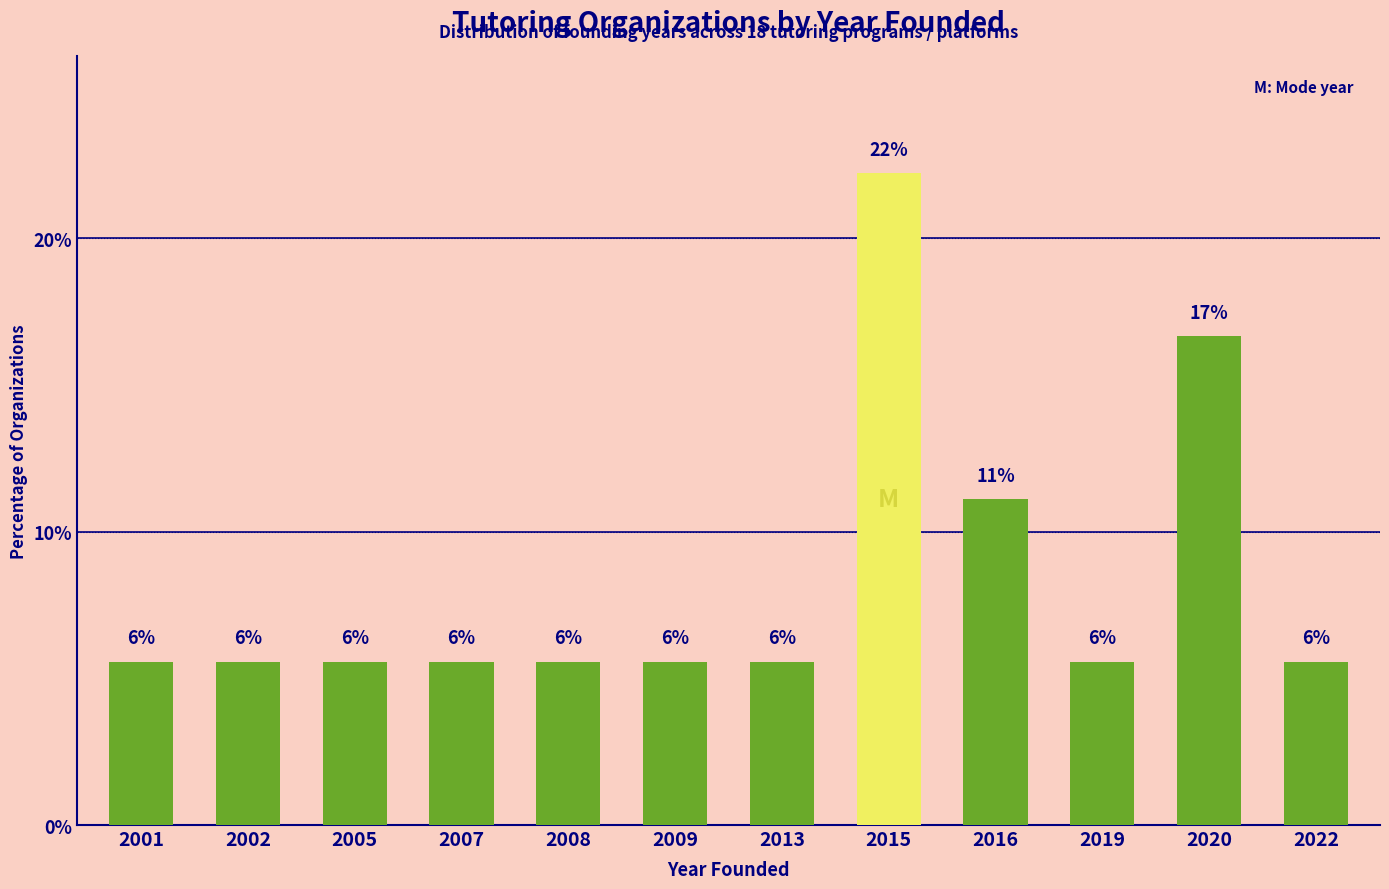

List the labels in order of value, largest first.

2015, 2020, 2016, 2001, 2002, 2005, 2007, 2008, 2009, 2013, 2019, 2022